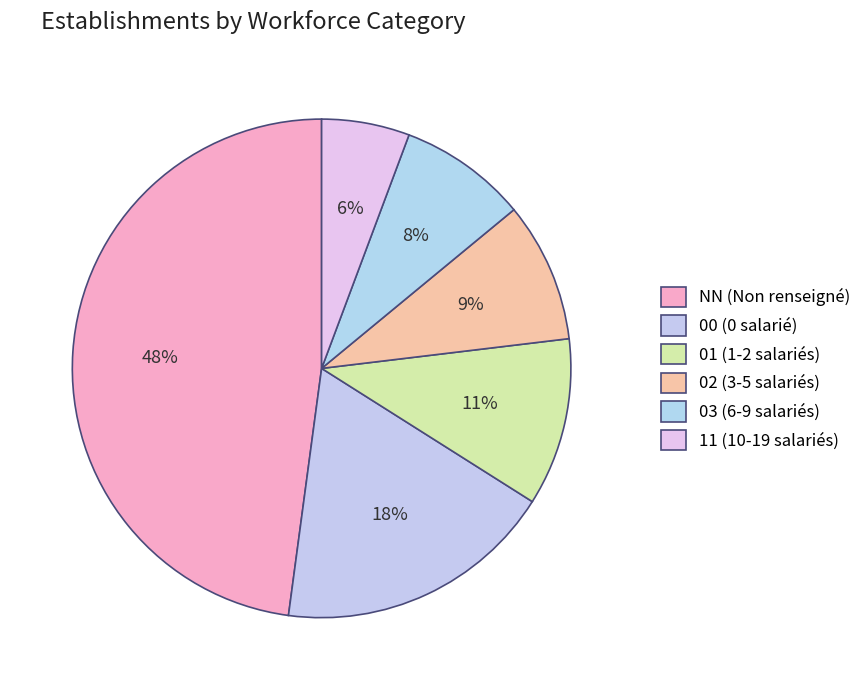

How many segments does this pie chart have?

6